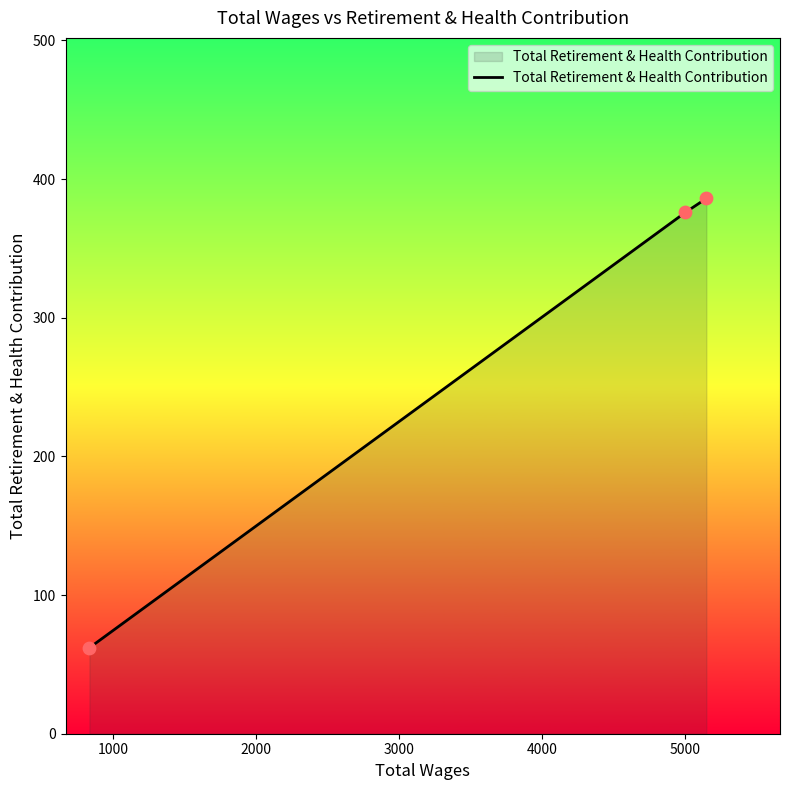

What is the difference between the maximum and minimum values?

324